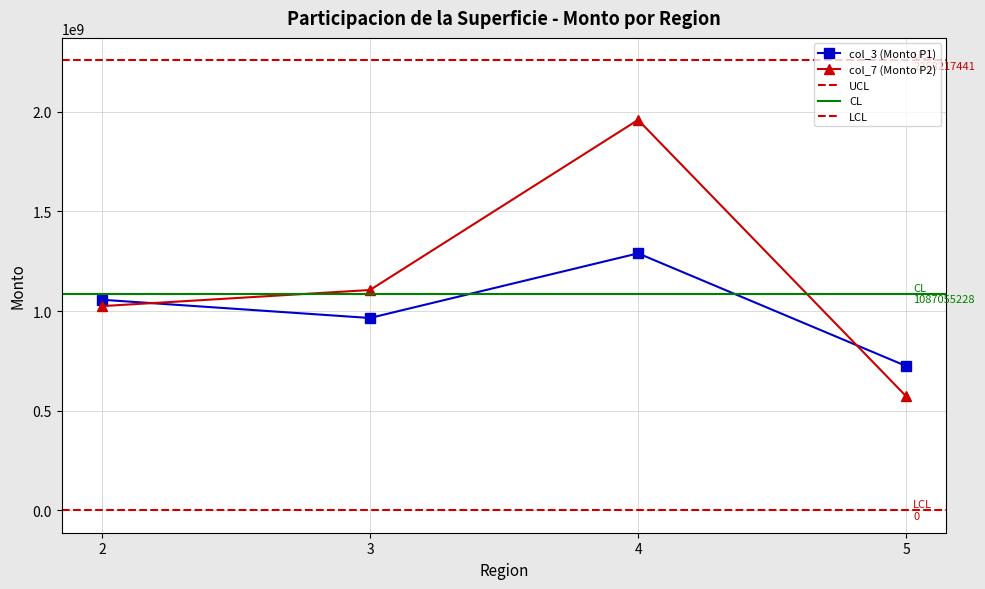

True or false: col_7 (Monto P2) has a value of 1105483424 at 3.

True